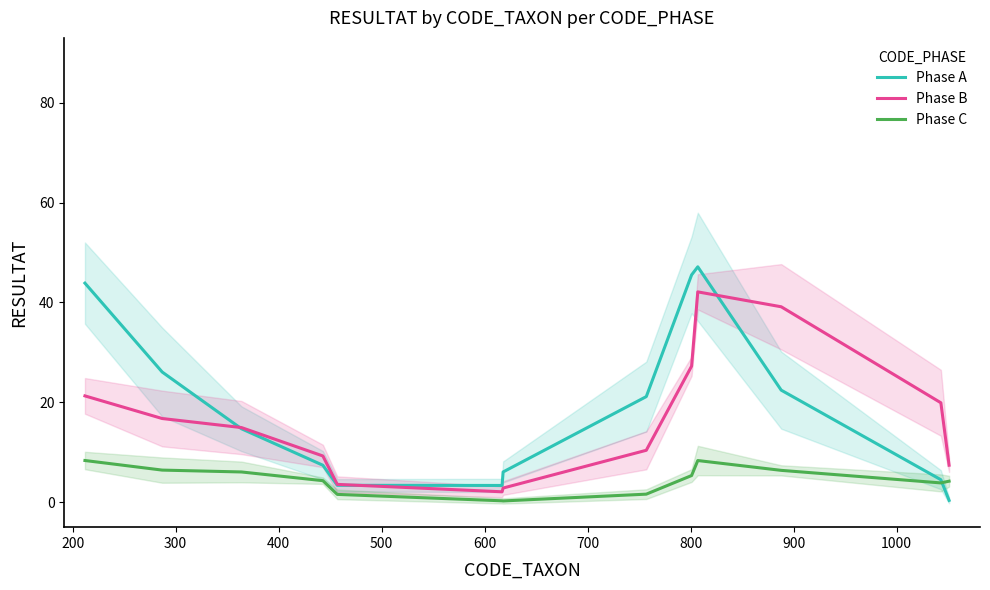

What is the sum of all Phase A values?

246.0